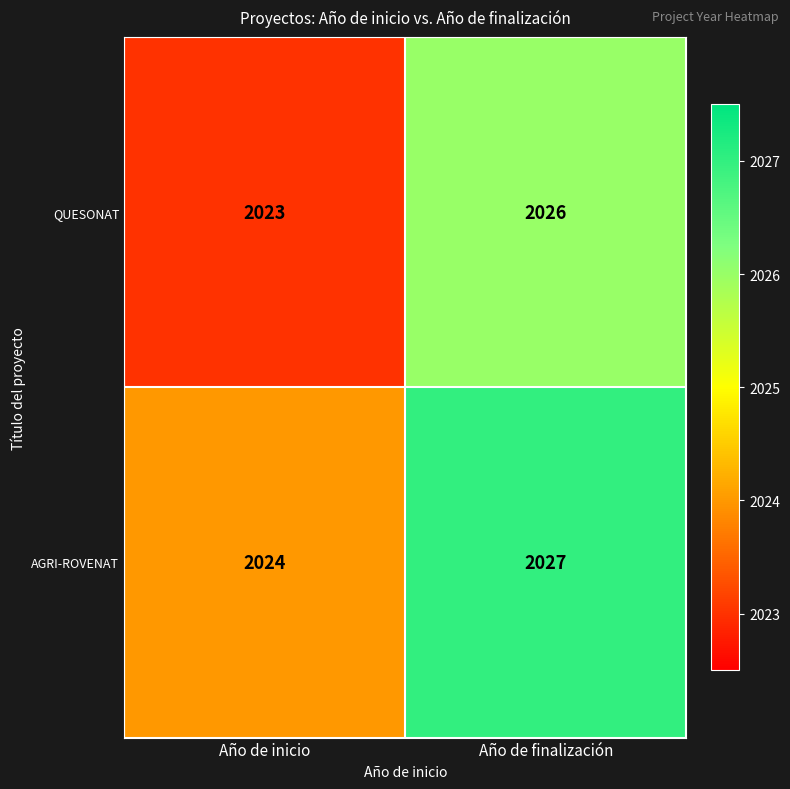

What is the approximate value of AGRI-ROVENAT at Año de inicio?

2024